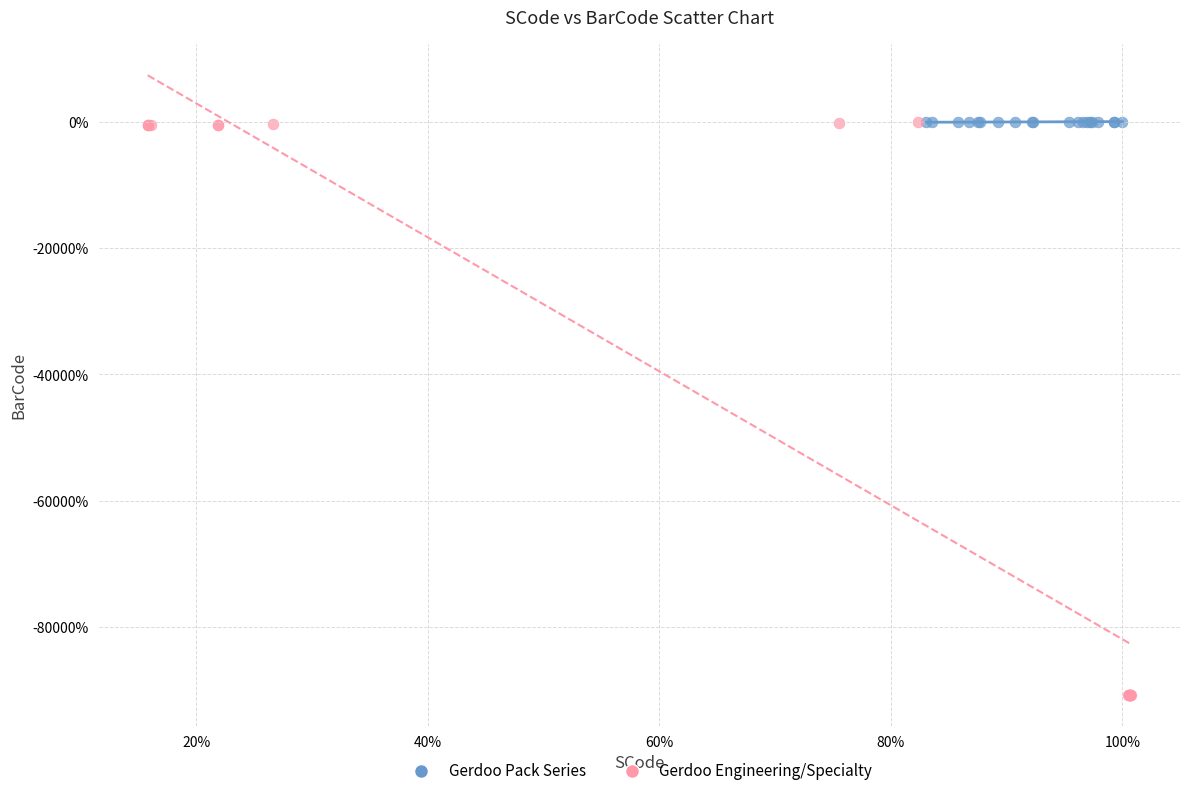

Which series reaches the minimum Y coordinate?

Gerdoo Engineering/Specialty